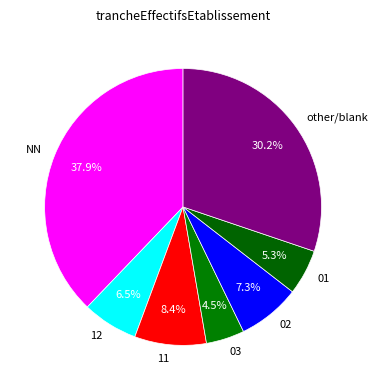

Approximately how many times larger is the value at 11 compared to 01?

1.6